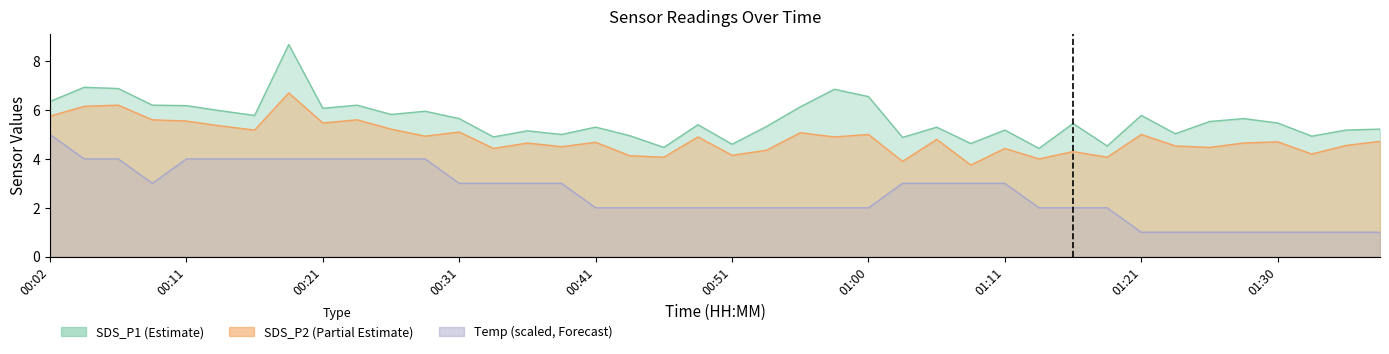

Which series has the largest range (max minus min)?

SDS_P1